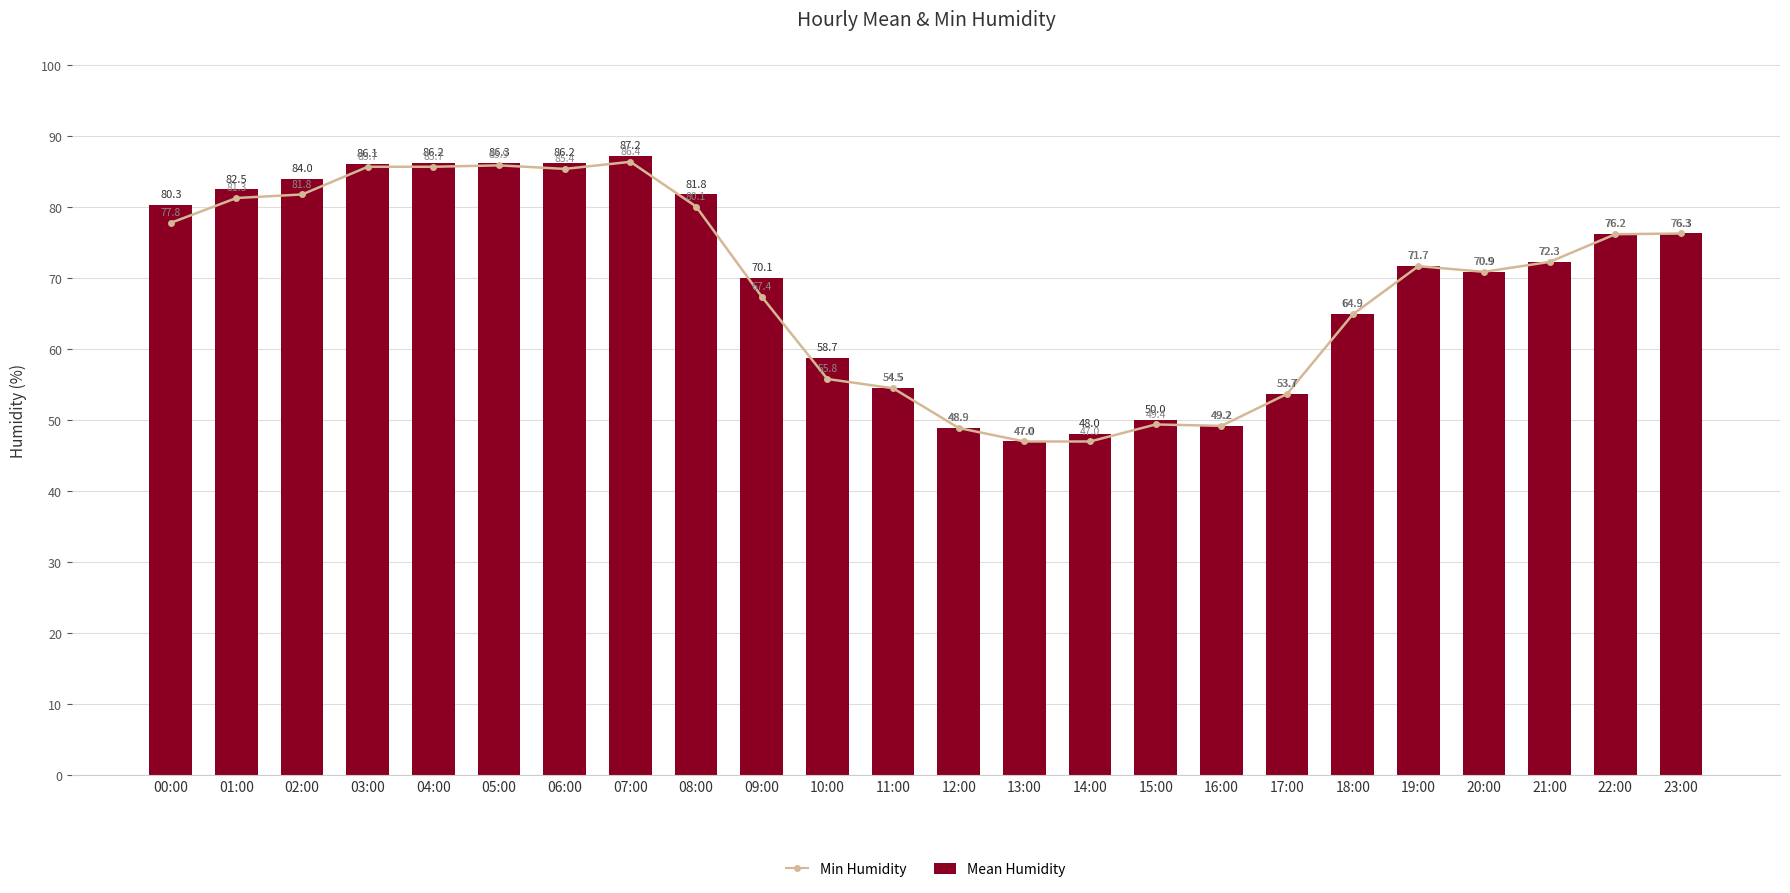

What is the average value of the Min Humidity series?

69.0